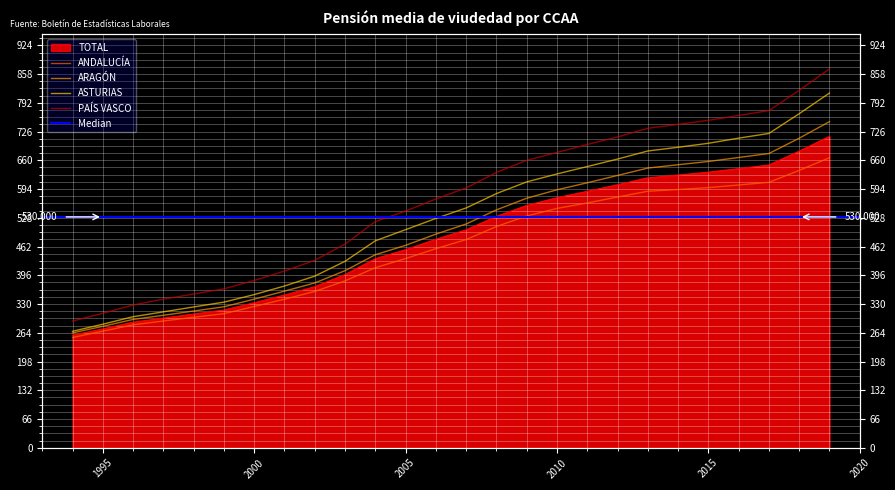

How many data points in ANDALUCÍA are less than 477?

13